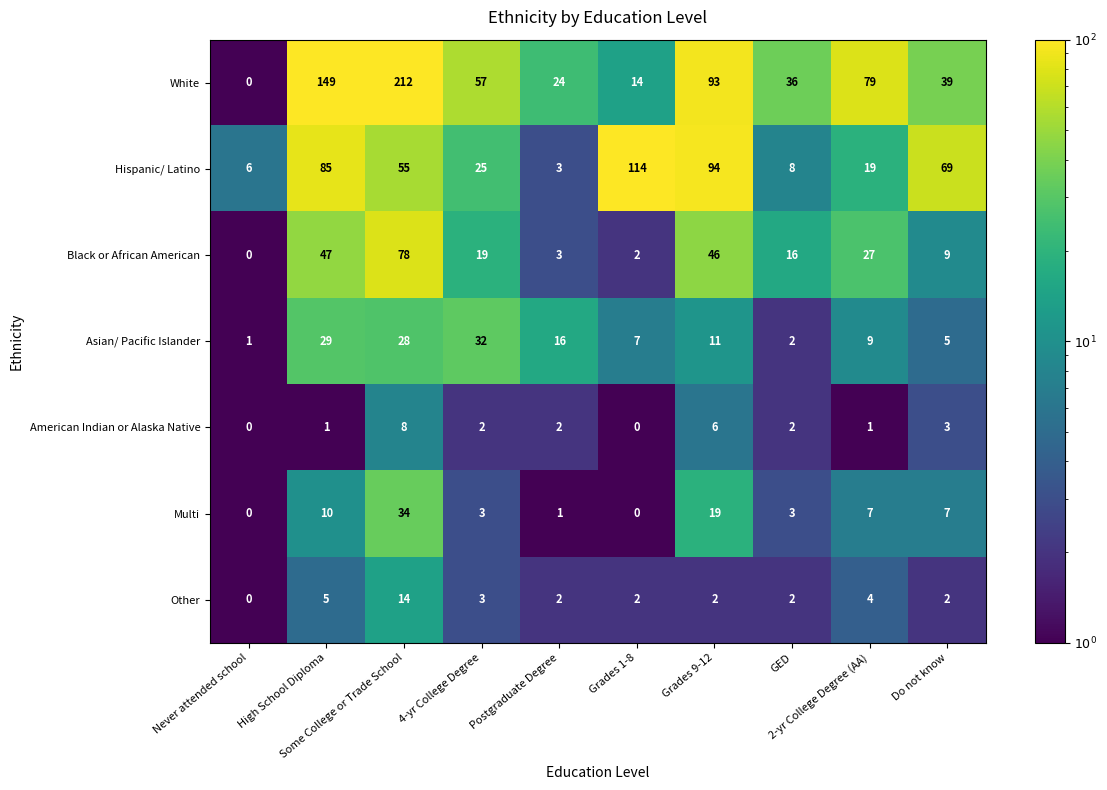

List the series in order of their peak value, lowest first.

American Indian or Alaska Native, Other, Asian/ Pacific Islander, Multi, Black or African American, Hispanic/ Latino, White